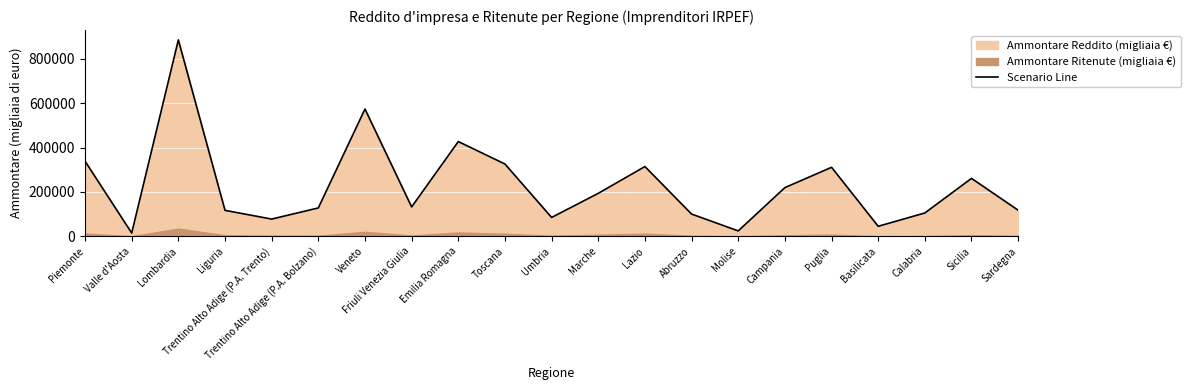

What is the change in value from Veneto to Sicilia?

-312705